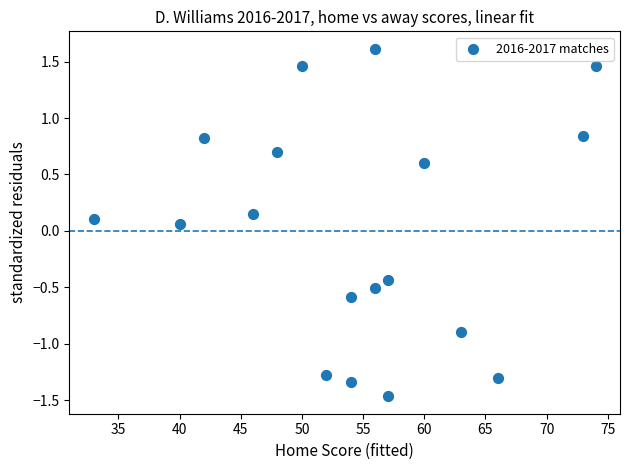

What is the range of Y values (max minus min)?

3.1